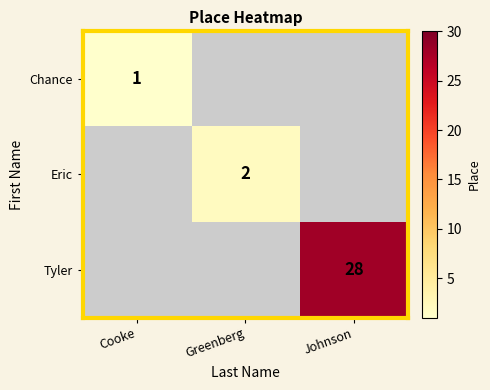

True or false: Chance has a value of 1 at Cooke.

True